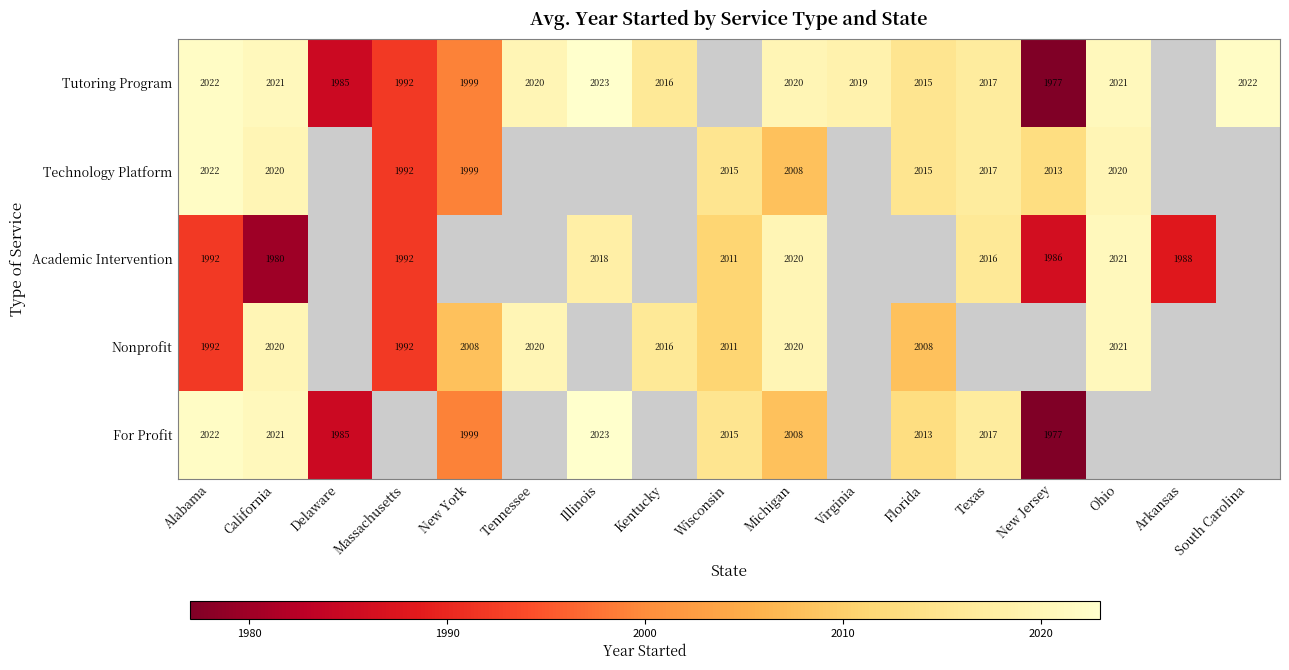

Which series changed the most between California and Michigan?

Academic Intervention